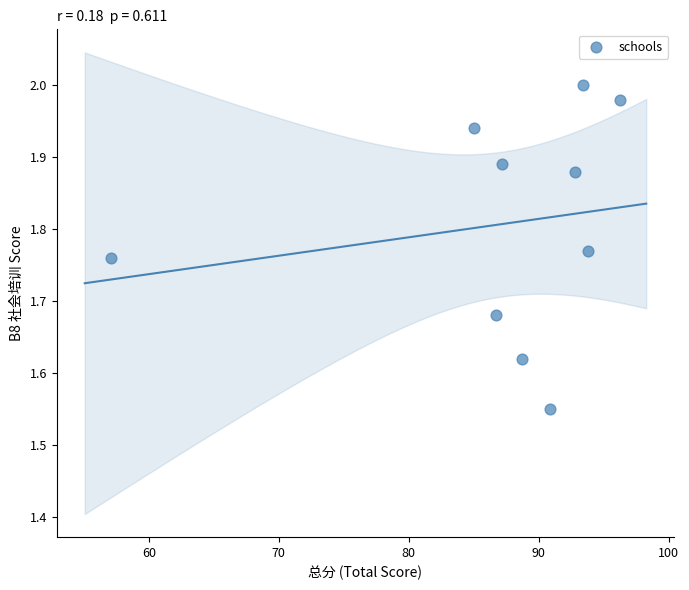

What is the range of X values (max minus min)?

39.2